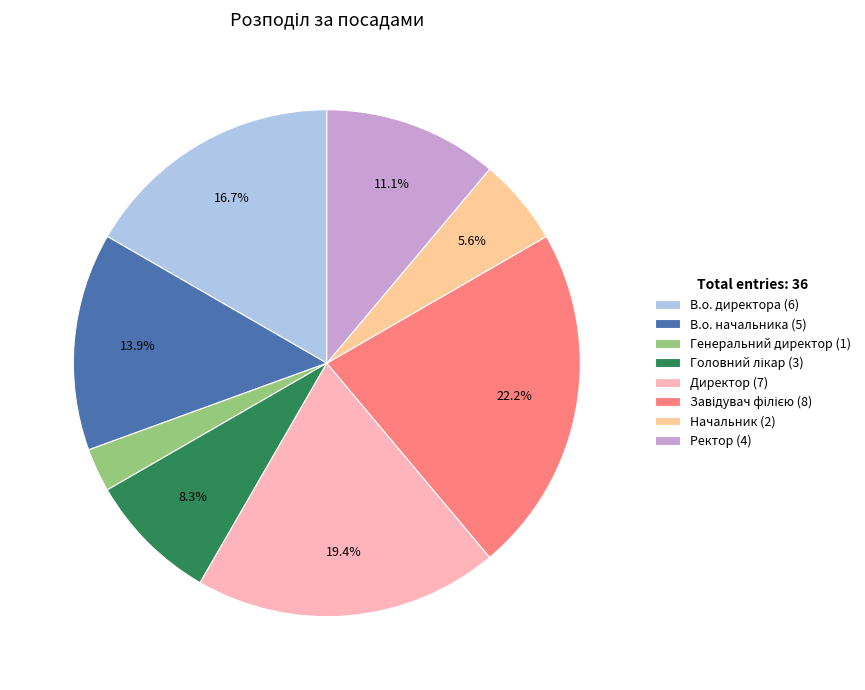

The В.о. директора slice represents 27% of the pie. True or false?

False